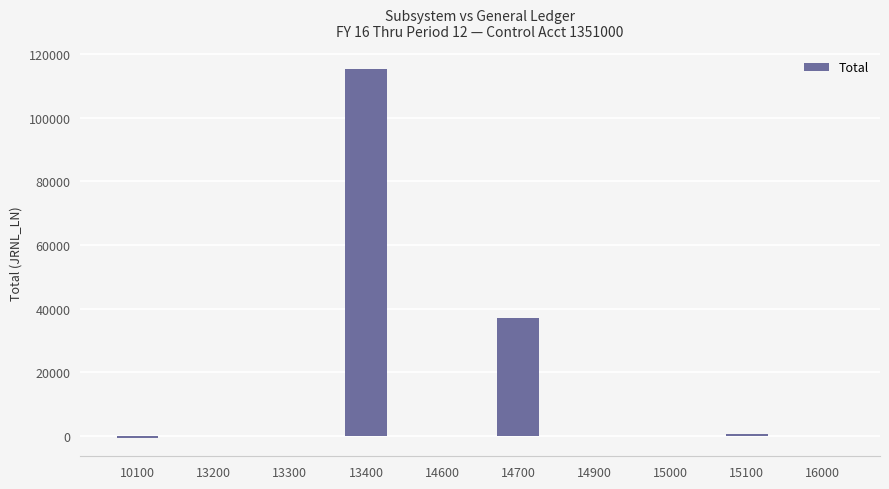

Is it true that the value at 15000 is 70298.7?

False